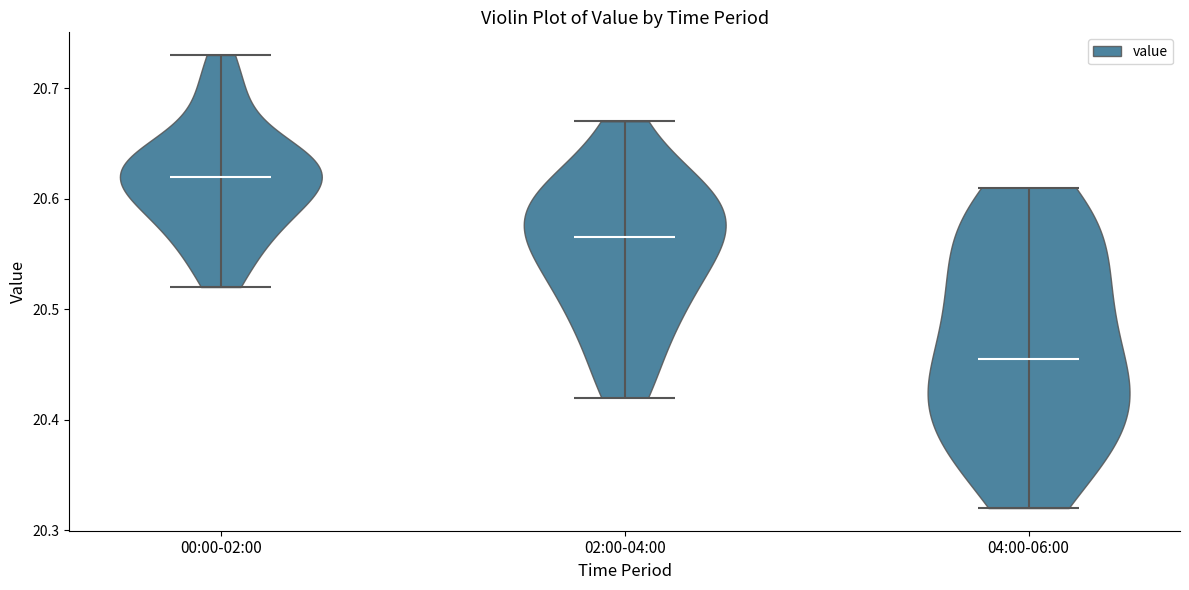

What is the highest point the violin for 00:00-02:00 reaches on the y-axis? The values are not printed on the chart, so give them approximately, as read against the axis.

20.73